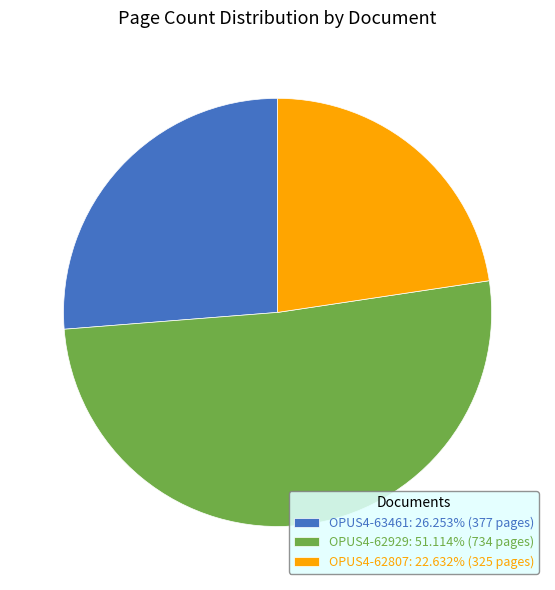

Does OPUS4-63461 represent more than half of the total?

No